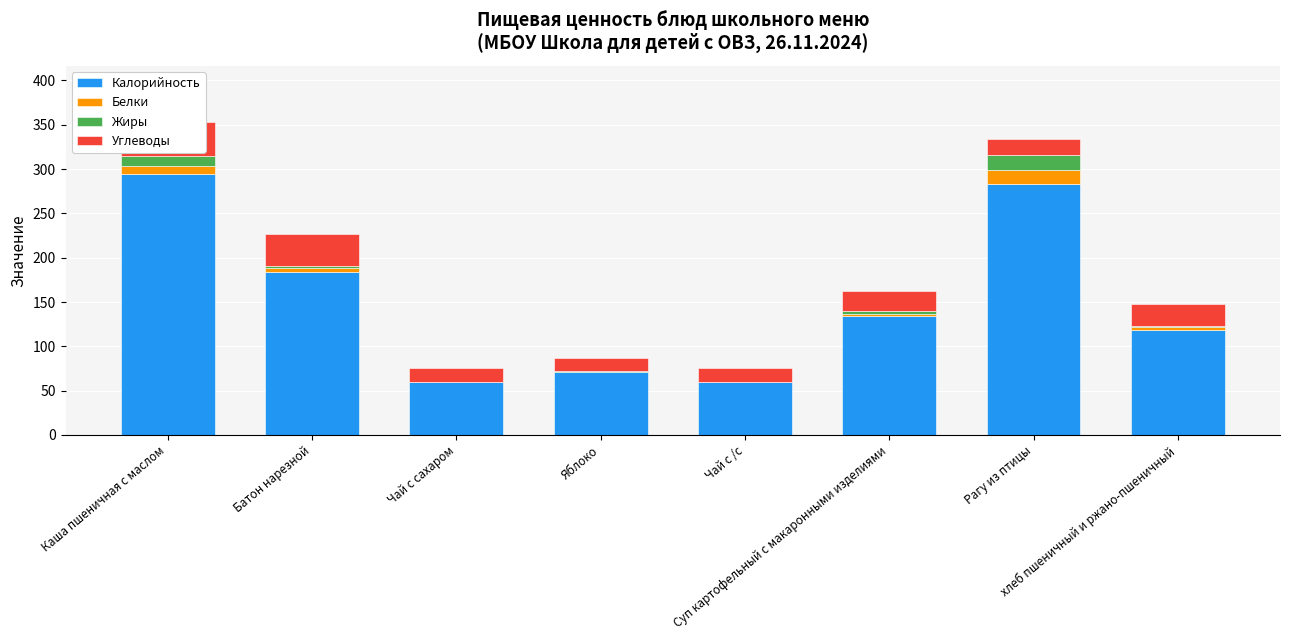

Read the Жиры value at Рагу из птицы.

16.5